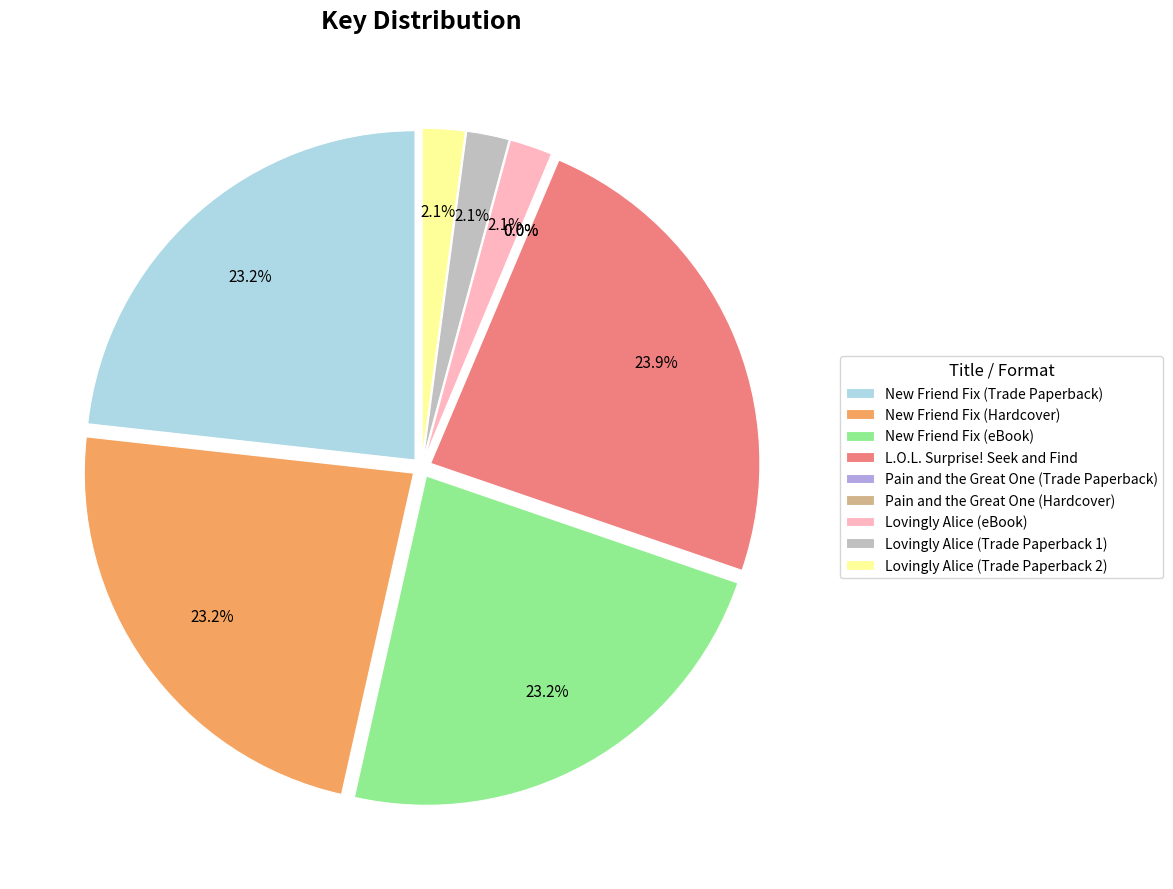

Combined, do Lovingly Alice (Trade Paperback 1) and New Friend Fix (eBook) account for over 50%?

No